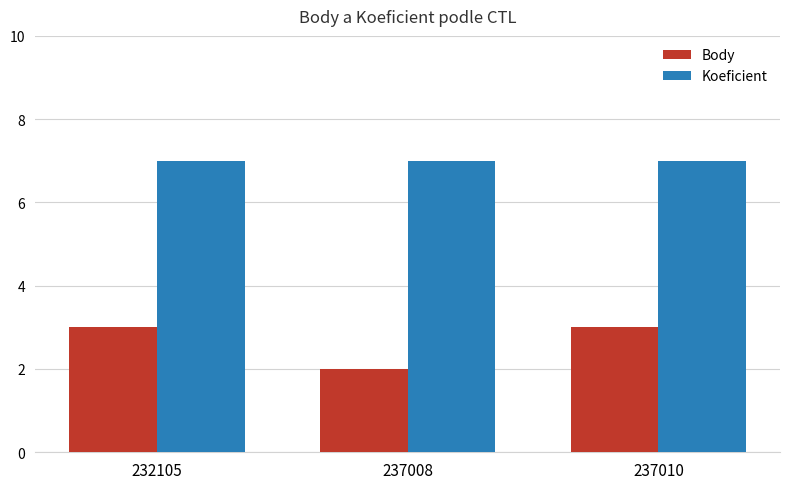

How many categories are shown in the chart?

3